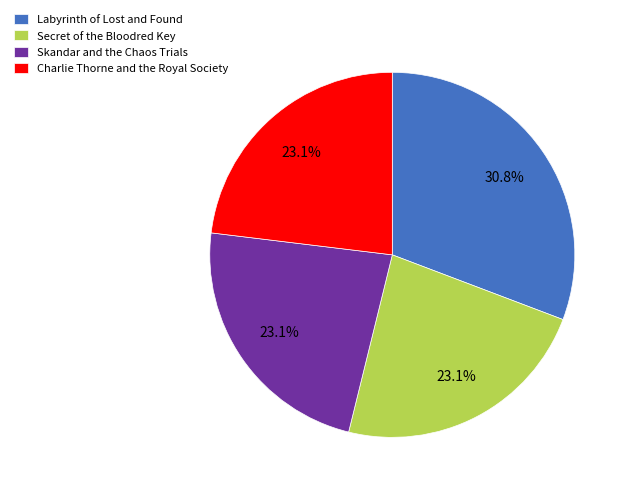

To the nearest percent, what portion does Skandar and the Chaos Trials represent?

23%